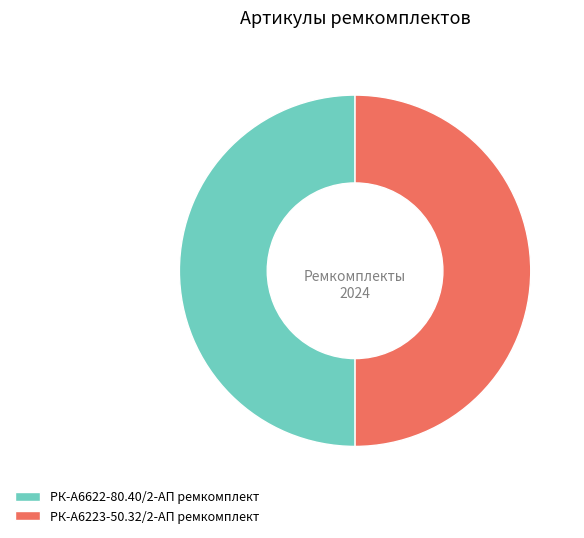

Is the sum of РК-А6223-50.32/2-АП ремкомплект and РК-А6622-80.40/2-АП ремкомплект greater than half?

Yes